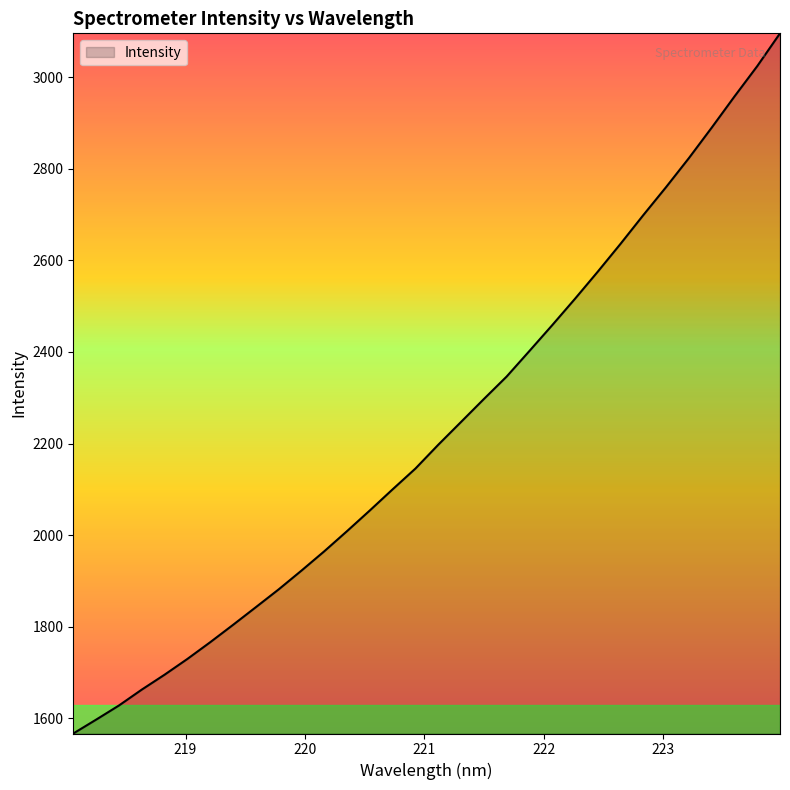

What is the difference between the maximum and minimum values?

1529.1